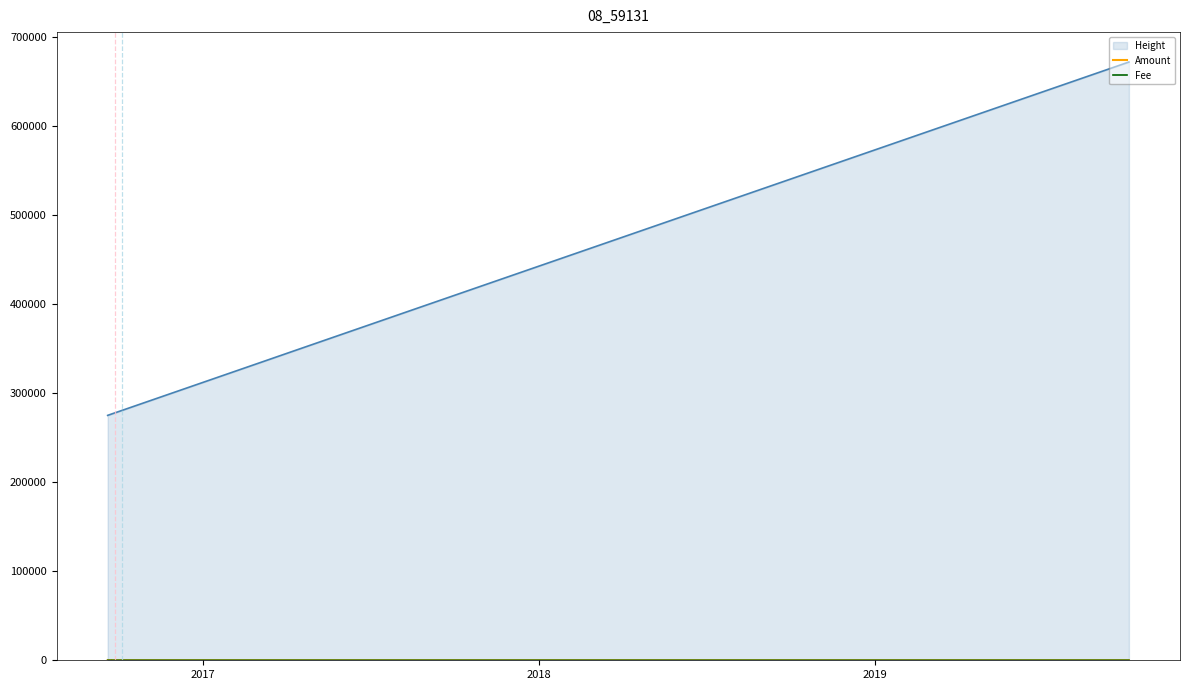

Which category has the lowest value across all series?

2018